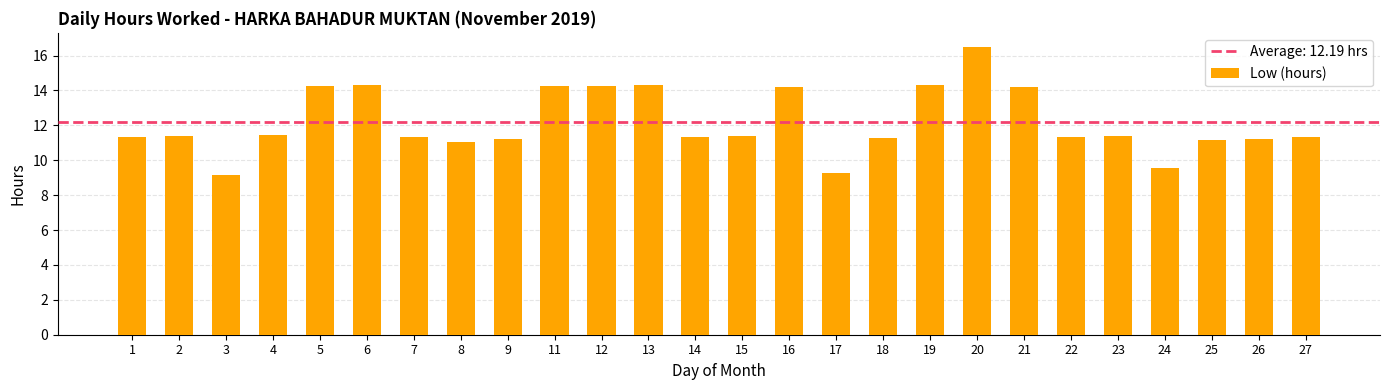

The chart shows a value of 17.6 at 14. True or false?

False